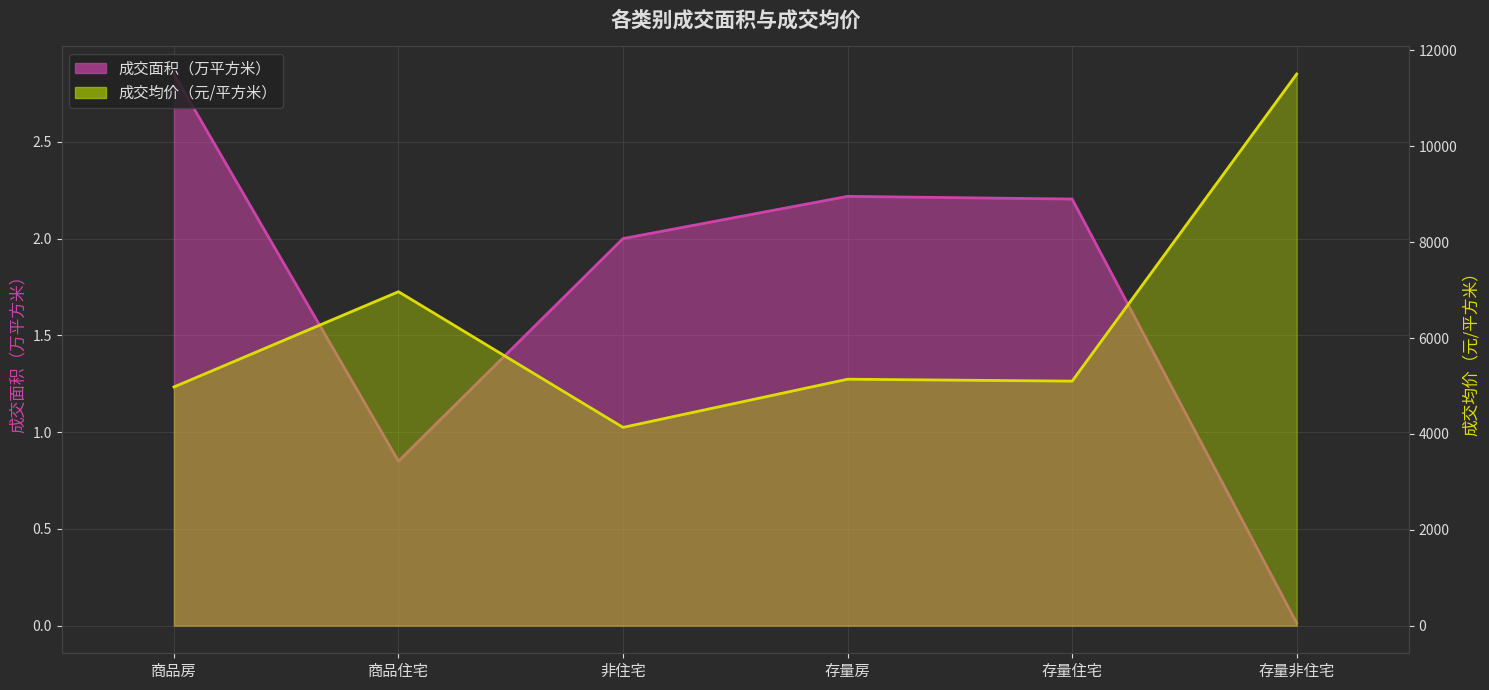

Which category has the highest value in the 成交面积（万平方米） series?

商品房